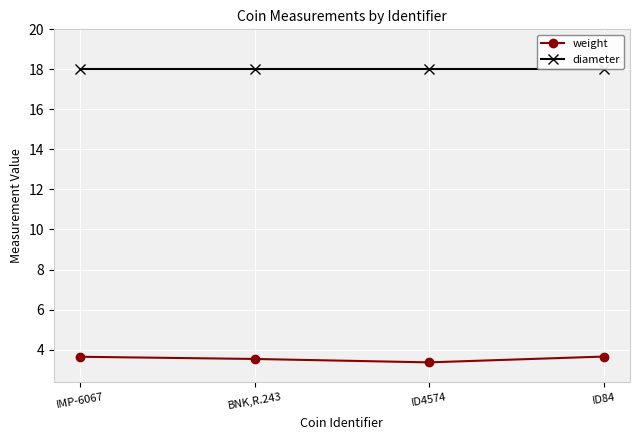

What is the smallest value displayed?

3.4